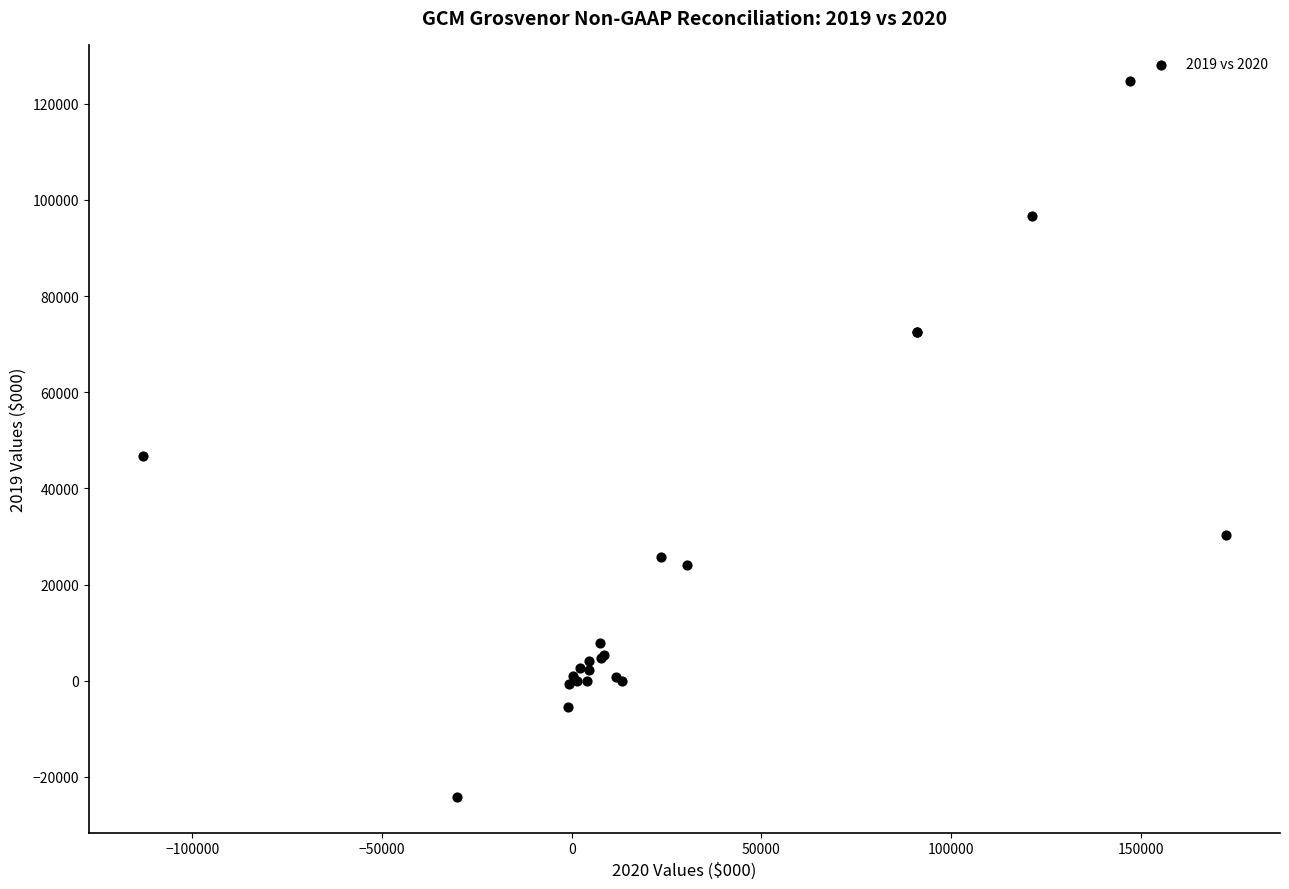

What Y value in the scatter plot is closest to 50336?

46777